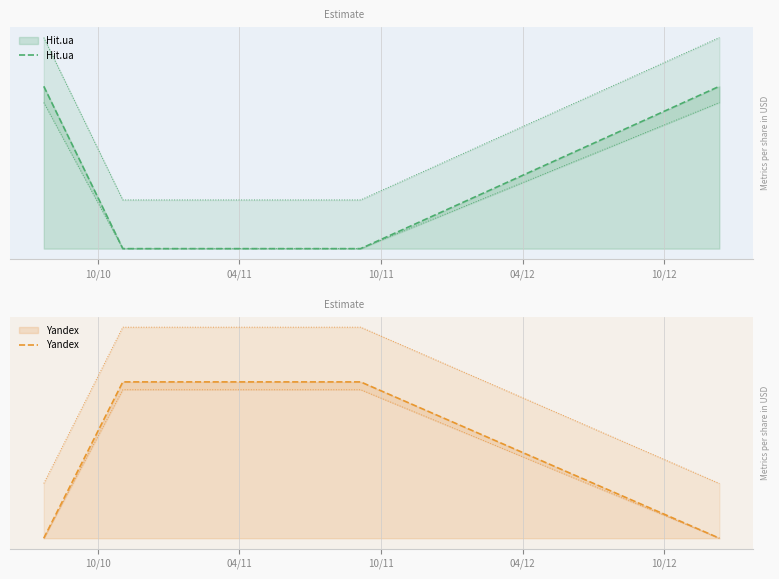

Between which two adjacent categories do Yandex and Hit.ua first intersect?

10/10 and 04/11